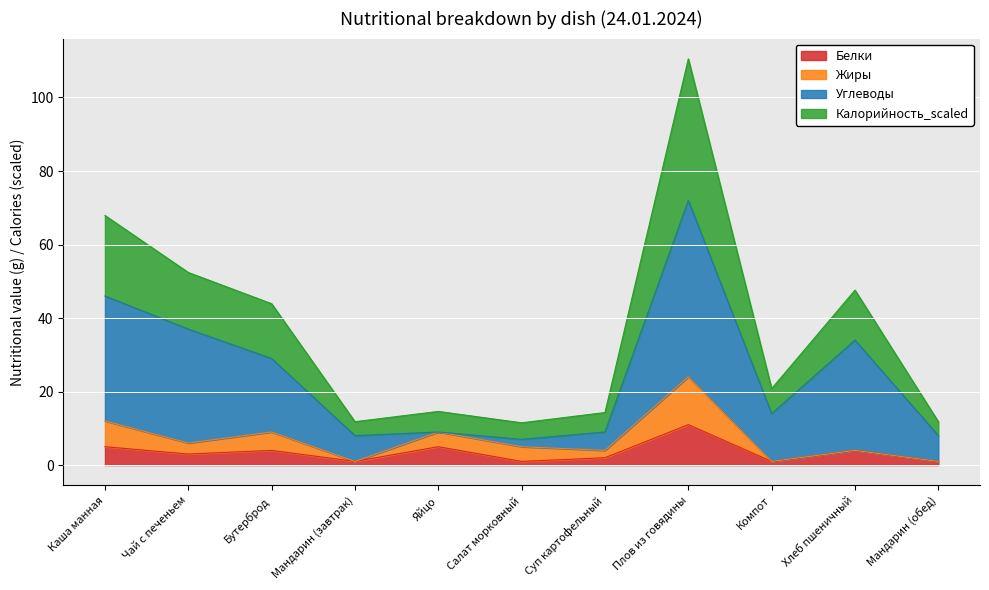

How many interior local peaks does the Калорийность_scaled series have?

3